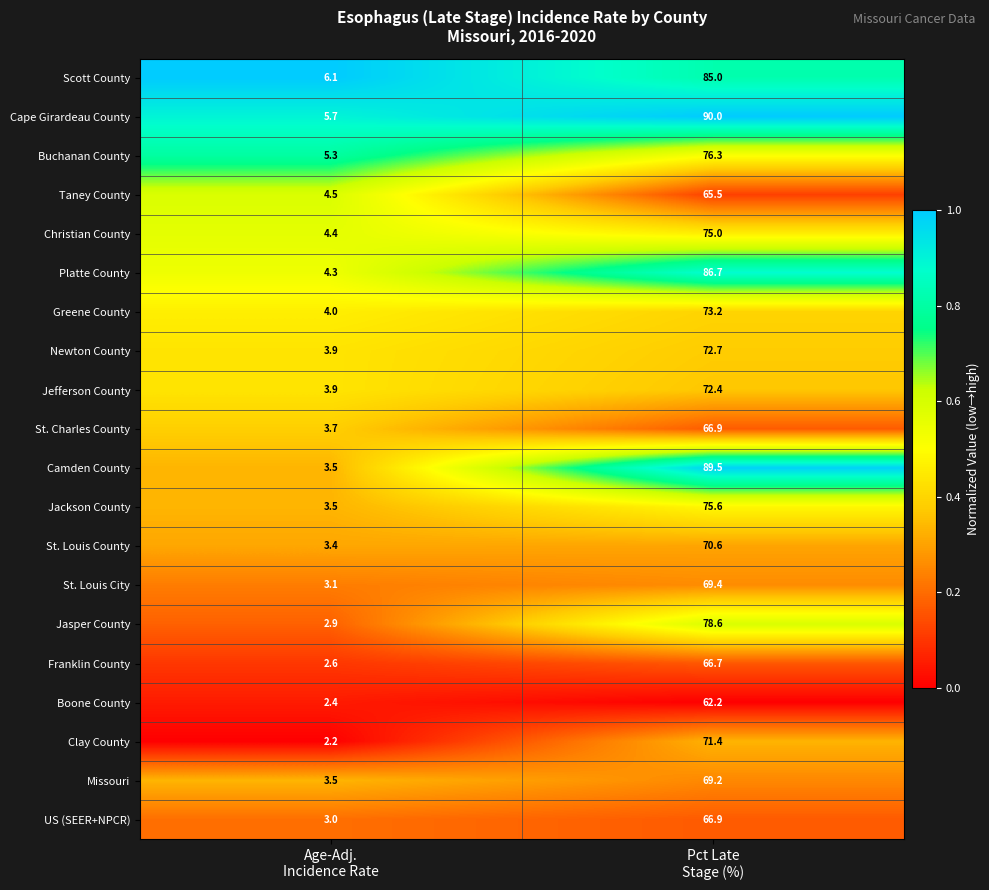

What is the difference between the maximum and minimum values in the Newton County series?

68.8